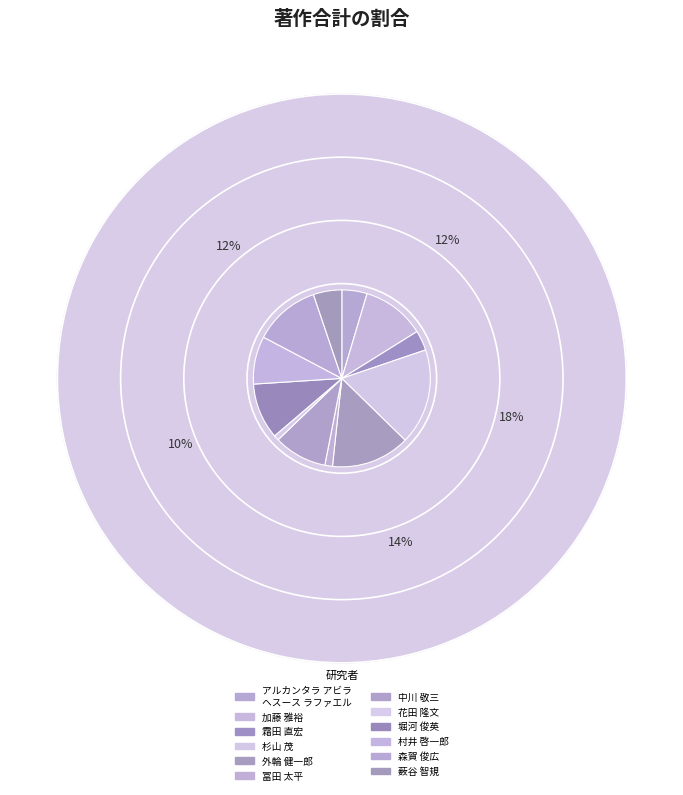

To the nearest percent, what is the difference between the 杉山 茂 and 中川 敬三 slice percentages?

8%